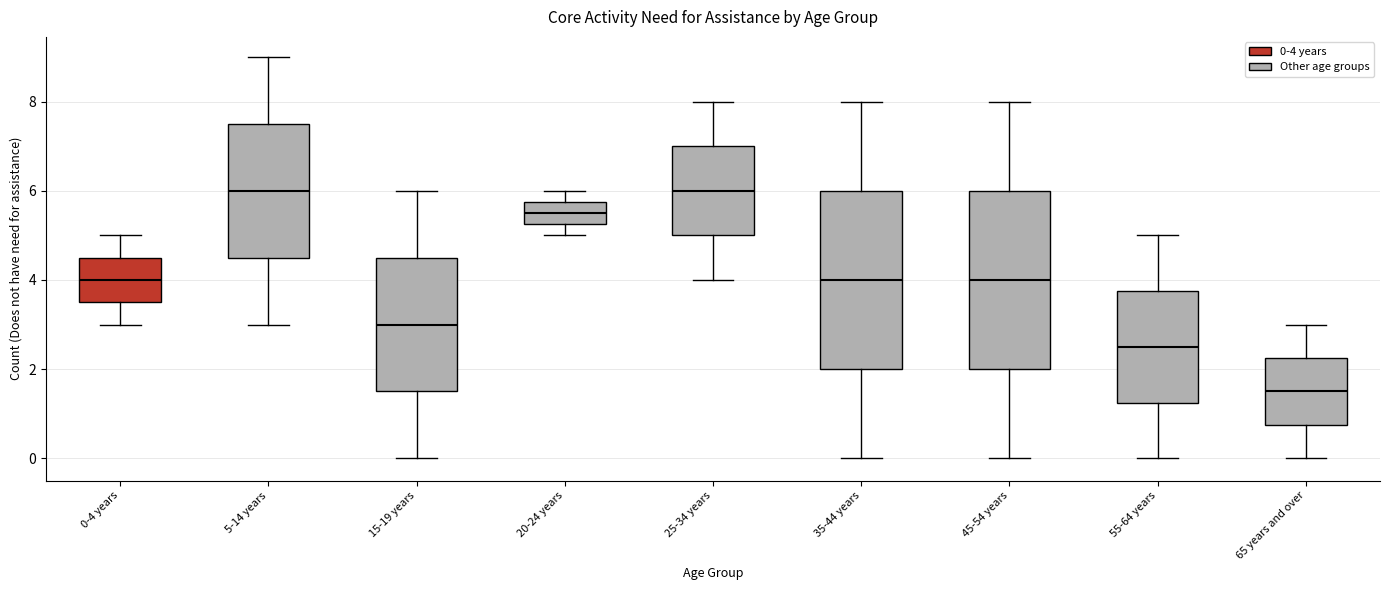

Reading left to right, read every box against the y-axis: the position of its median line, the range the box covers, and the ends of its whiskers. The values are not printed on the chart, so give them approximately, as read against the axis.

0-4 years: median 4.0, box 3.6 to 4.6, whiskers 3.0 to 5.0
5-14 years: median 6.0, box 4.6 to 7.6, whiskers 3.0 to 9.0
15-19 years: median 3.0, box 1.6 to 4.6, whiskers 0.0 to 6.0
20-24 years: median 5.6, box 5.2 to 5.8, whiskers 5.0 to 6.0
25-34 years: median 6.0, box 5.0 to 7.0, whiskers 4.0 to 8.0
35-44 years: median 4.0, box 2.0 to 6.0, whiskers 0.0 to 8.0
45-54 years: median 4.0, box 2.0 to 6.0, whiskers 0.0 to 8.0
55-64 years: median 2.6, box 1.2 to 3.8, whiskers 0.0 to 5.0
65 years and over: median 1.6, box 0.8 to 2.2, whiskers 0.0 to 3.0